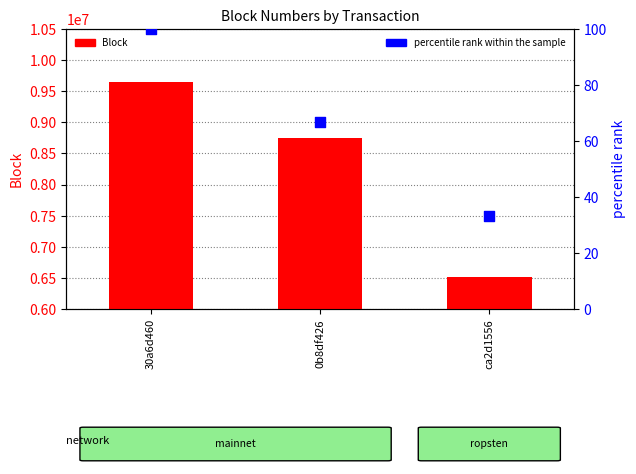

Which series has the widest spread of Y values?

Block